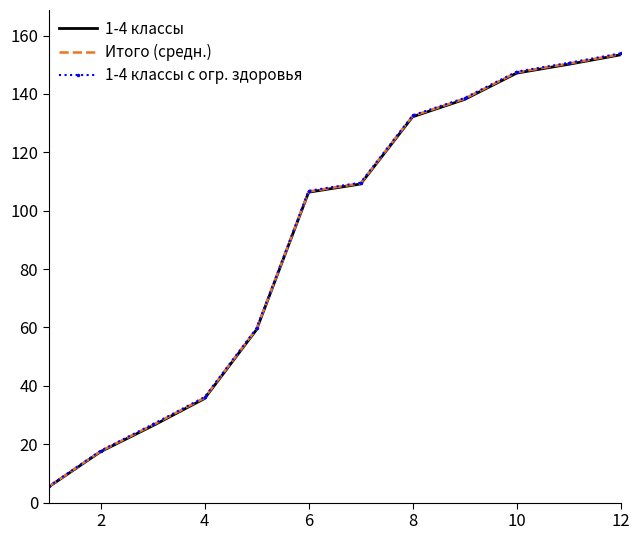

Which series has the largest range (max minus min)?

1-4 классы с огр. здоровья